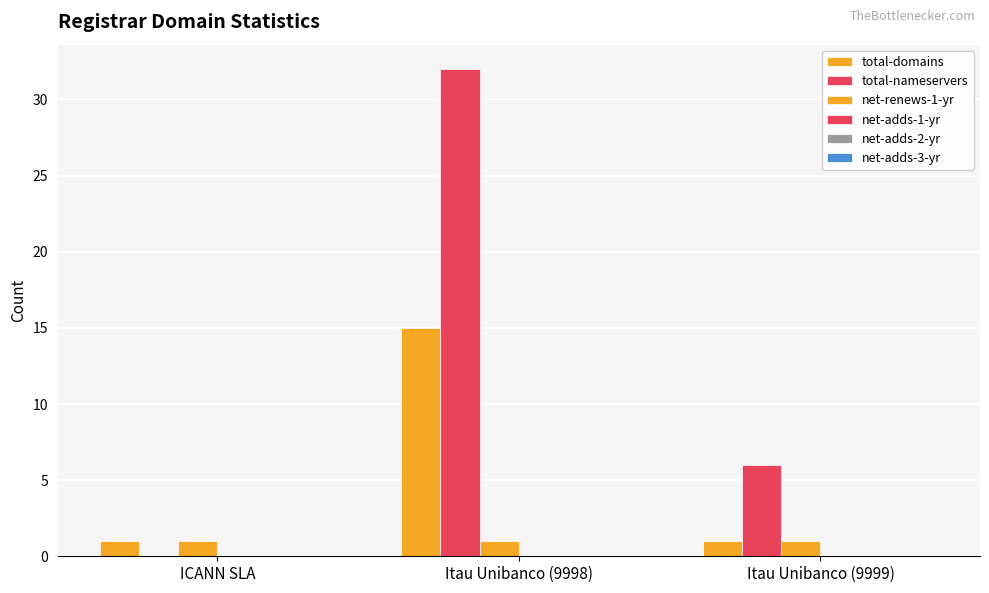

Count the total-domains values in the range 1 to 15.

3